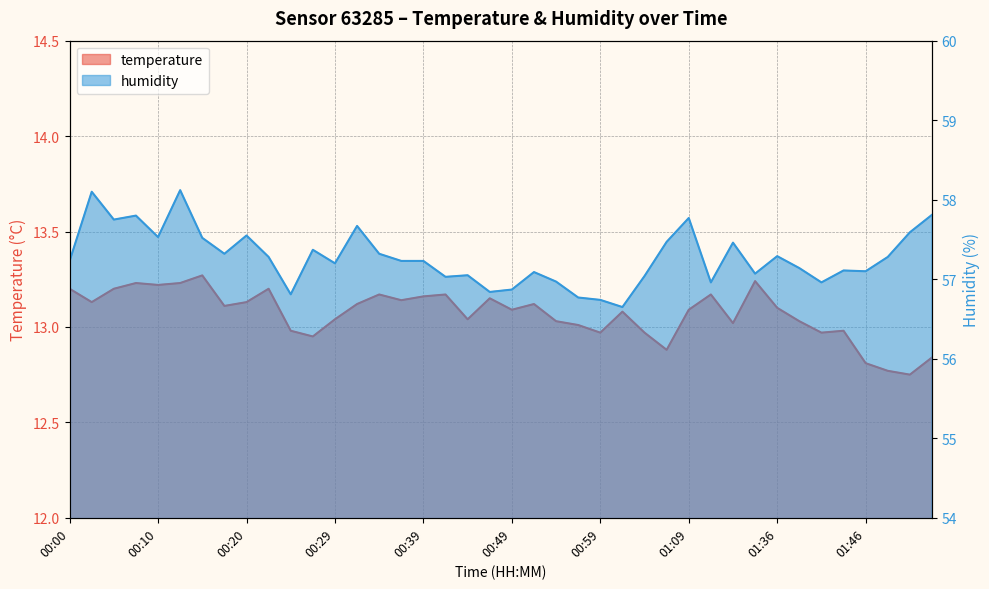

What is the spread (max minus min) of values at 01:09?

44.7